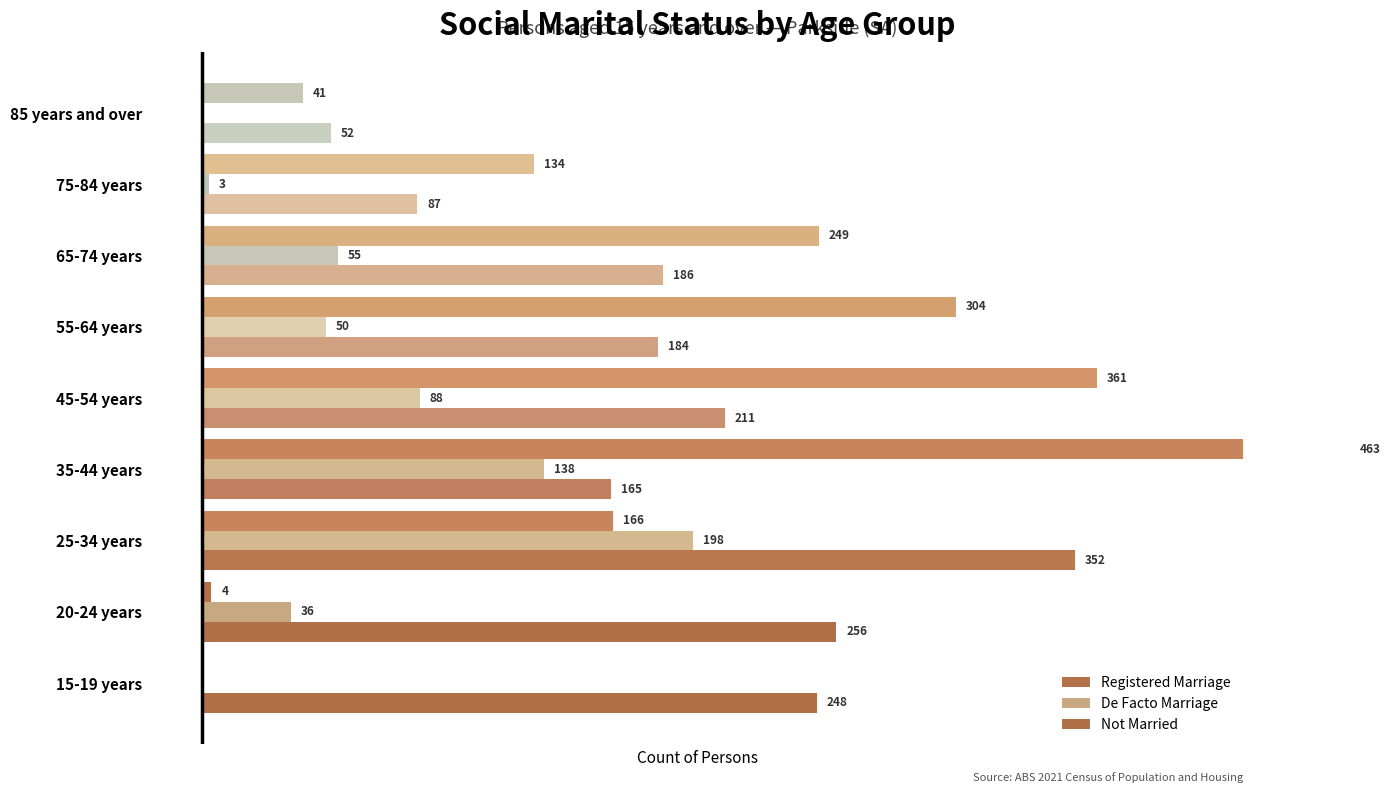

List the series in order of their peak value, lowest first.

De Facto Marriage, Not Married, Registered Marriage